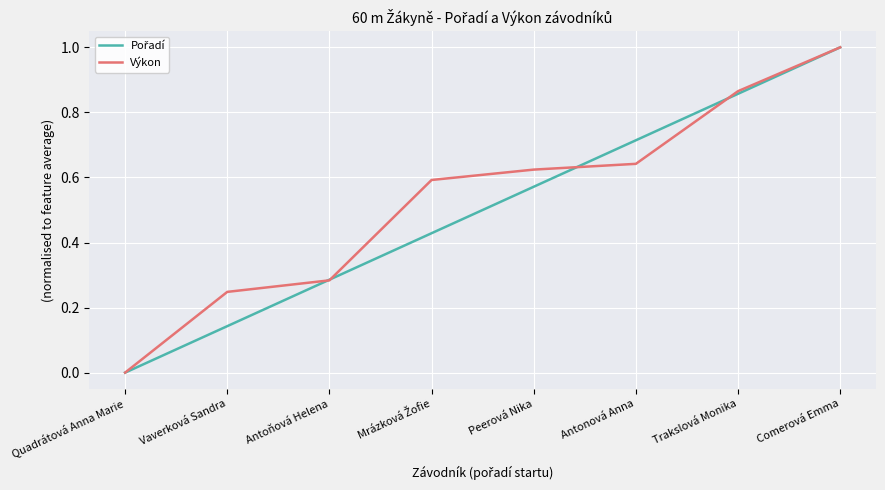

At which label does Výkon reach its minimum?

Quadrátová Anna Marie